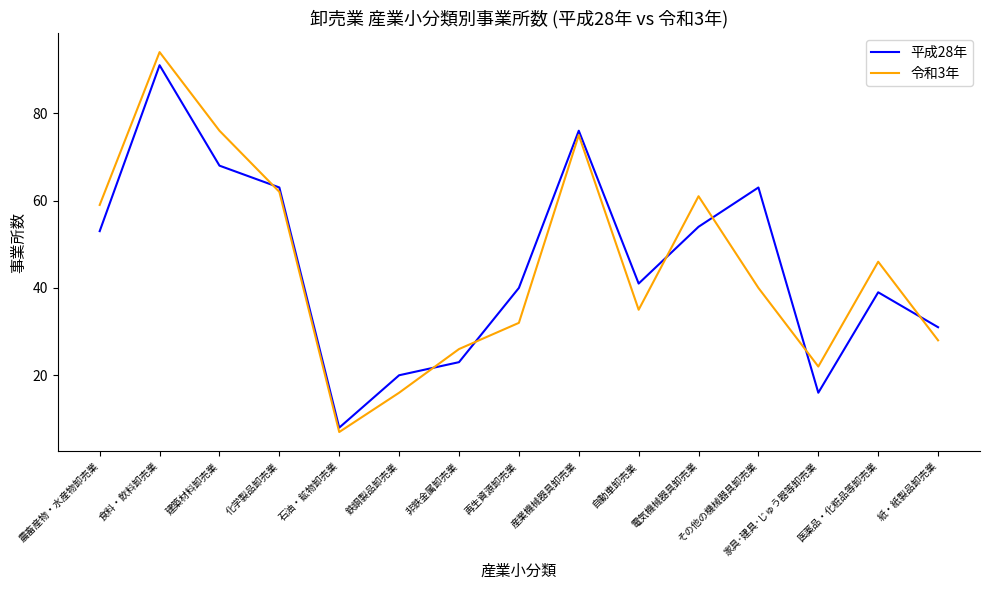

What is the spread (max minus min) of values at 鉄鋼製品卸売業?

4